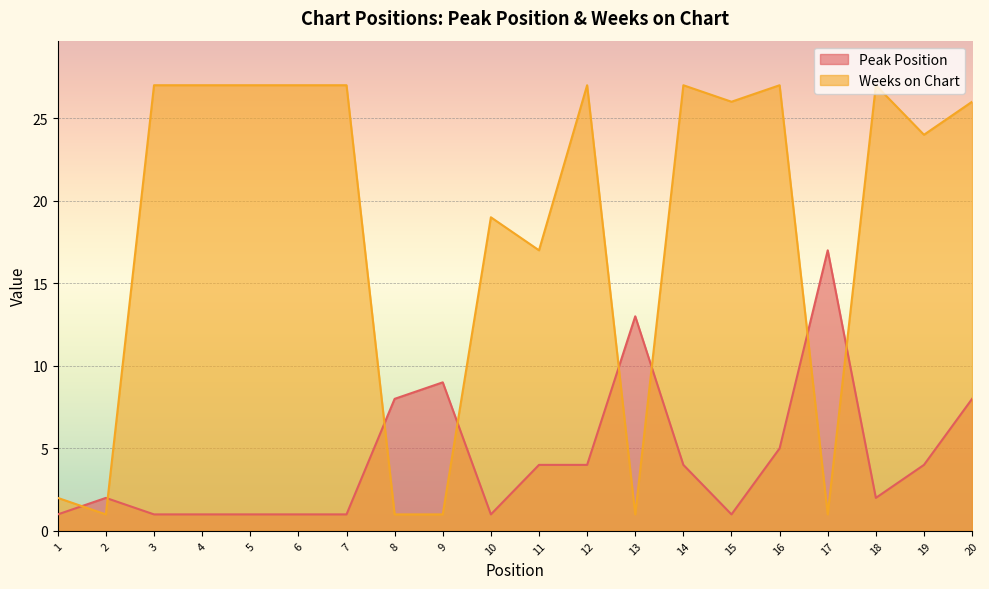

How many intersections are there between Peak Position and Weeks on Chart?

8